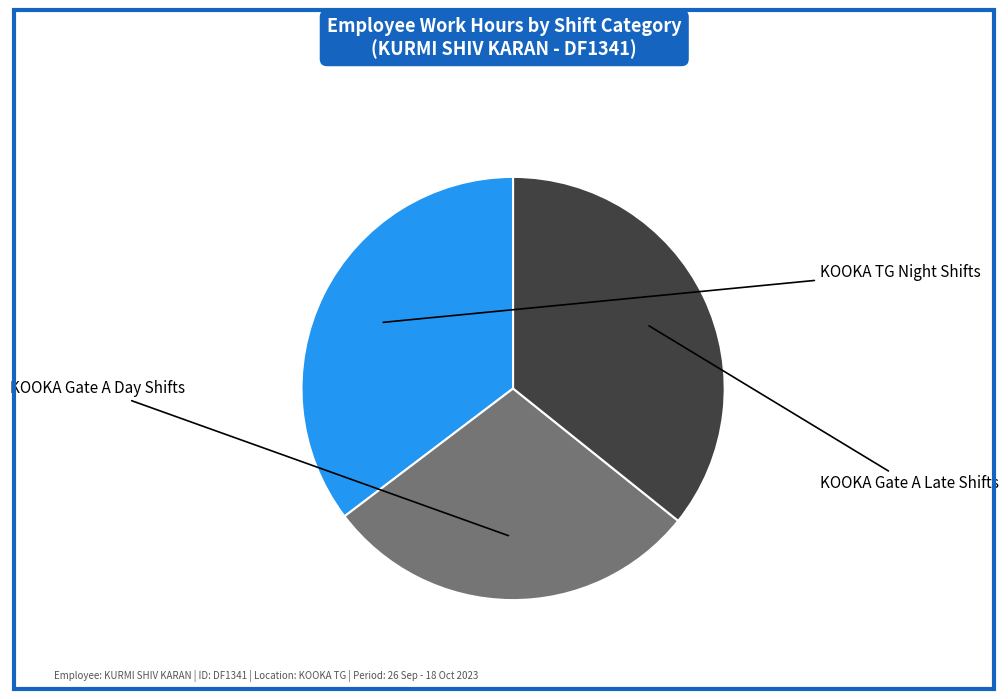

Is there a majority slice in this chart?

No